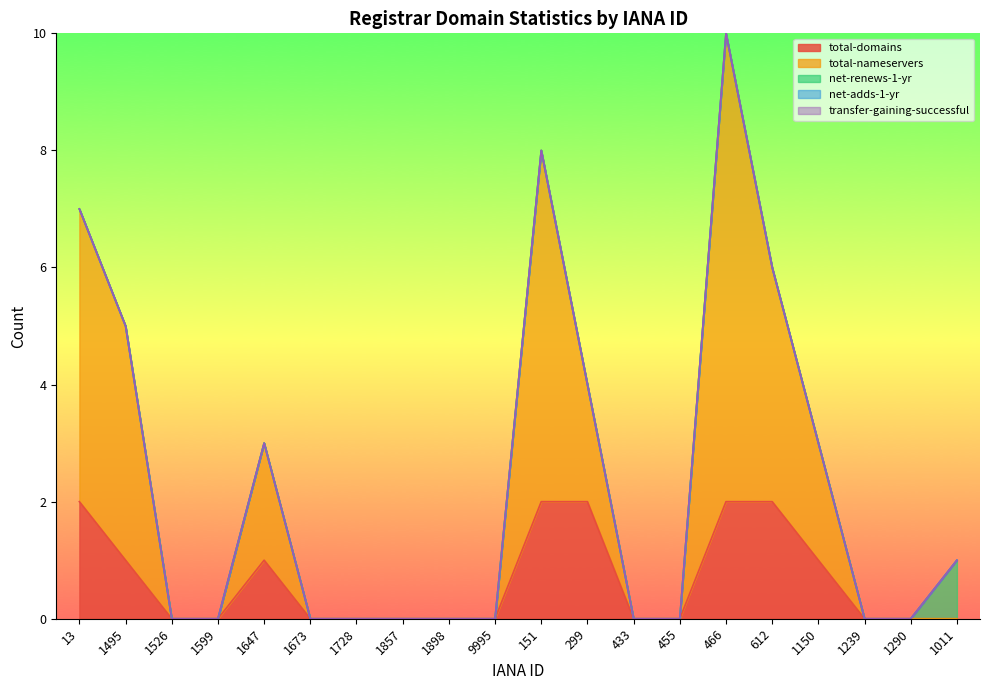

What is the label of the 13th point from the right?

1857